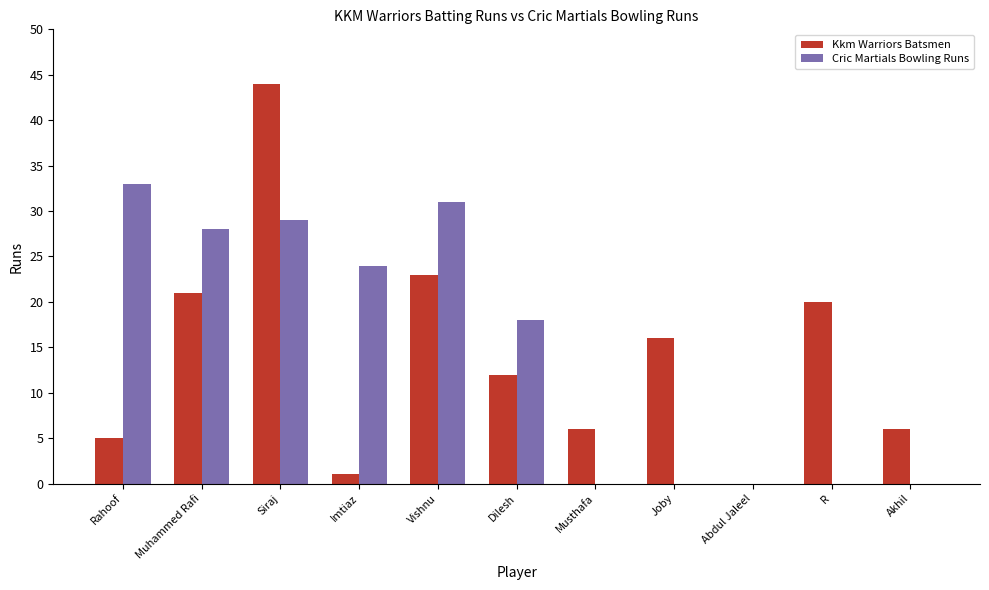

Is the value of Cric Martials Bowling Runs at Joby greater than the value of Kkm Warriors Batsmen at Dilesh?

No